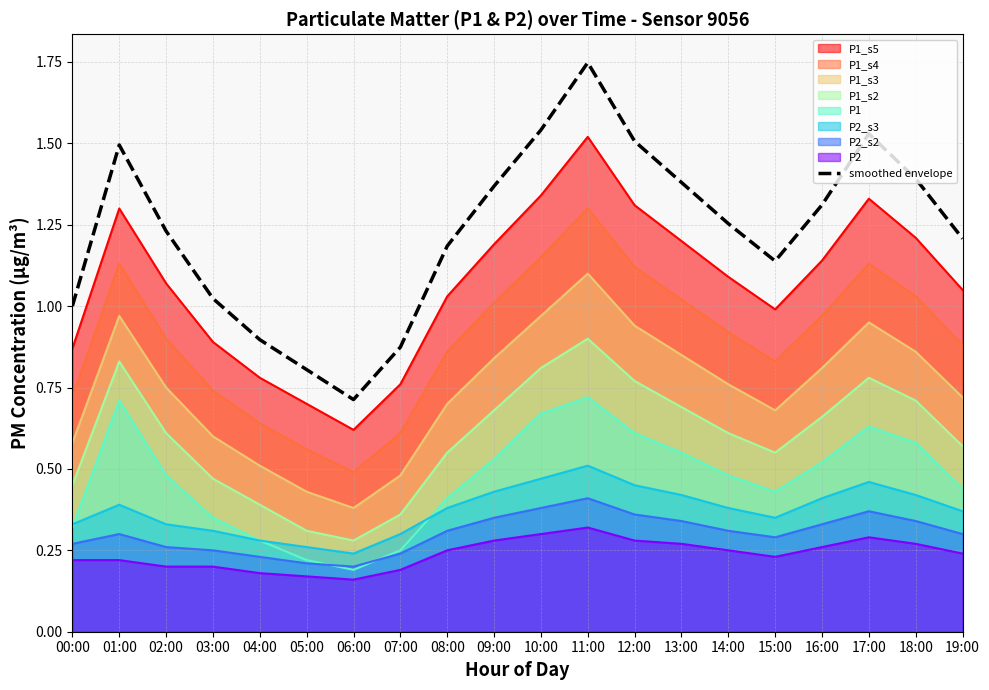

Which category has the lowest value in the P1_s3 series?

06:00